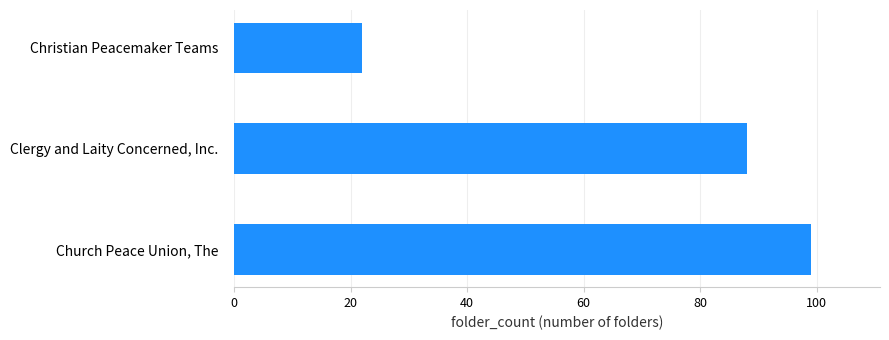

Count the number of data series in this chart.

1